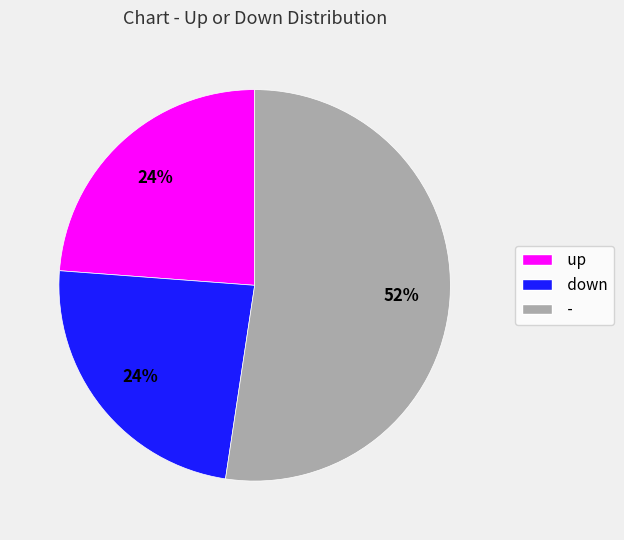

To the nearest percent, what is the combined percentage of down and -?

76%